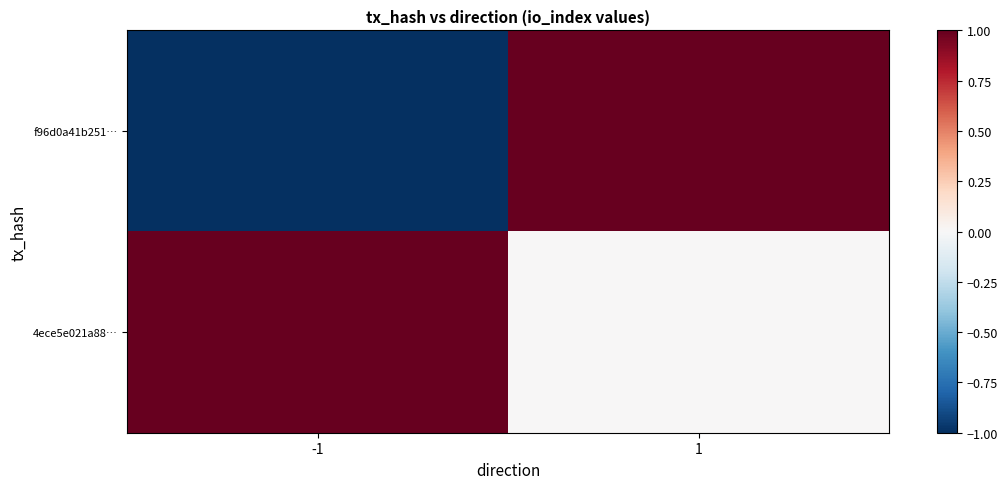

Rank the series by their average value, from lowest to highest.

f96d0a41b251…, 4ece5e021a88…